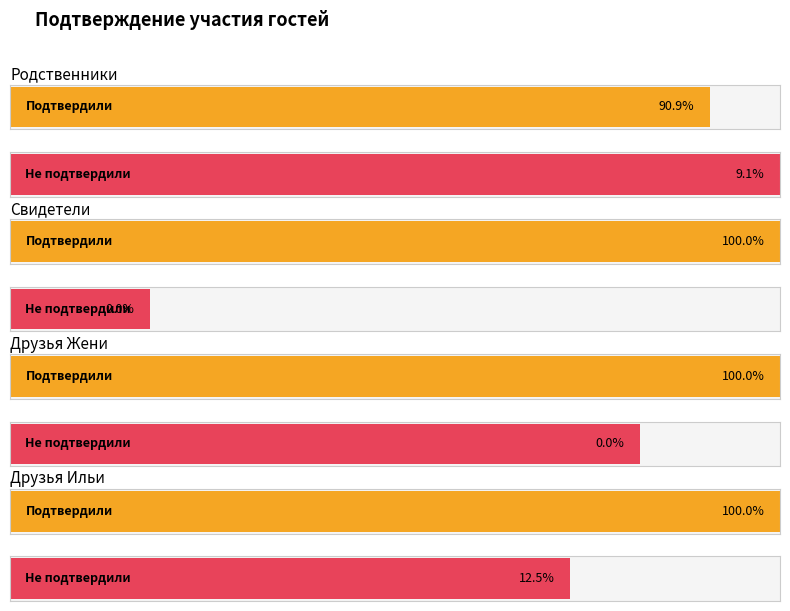

List the series in order of their overall mean, lowest first.

Не подтвердили, Подтвердили